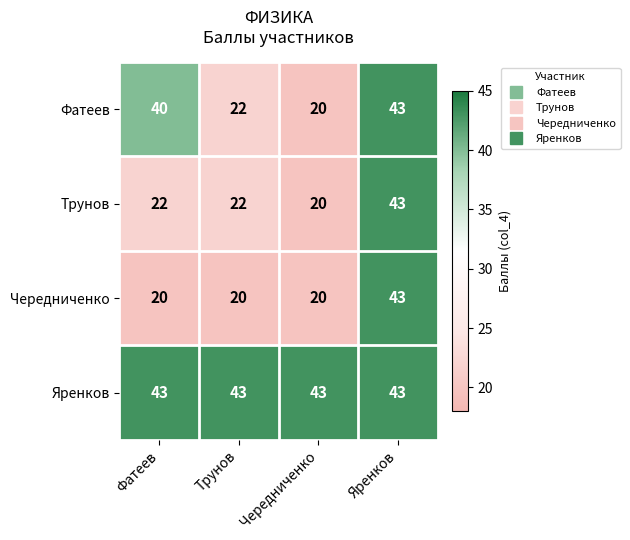

What is the sum of all Фатеев values?

125